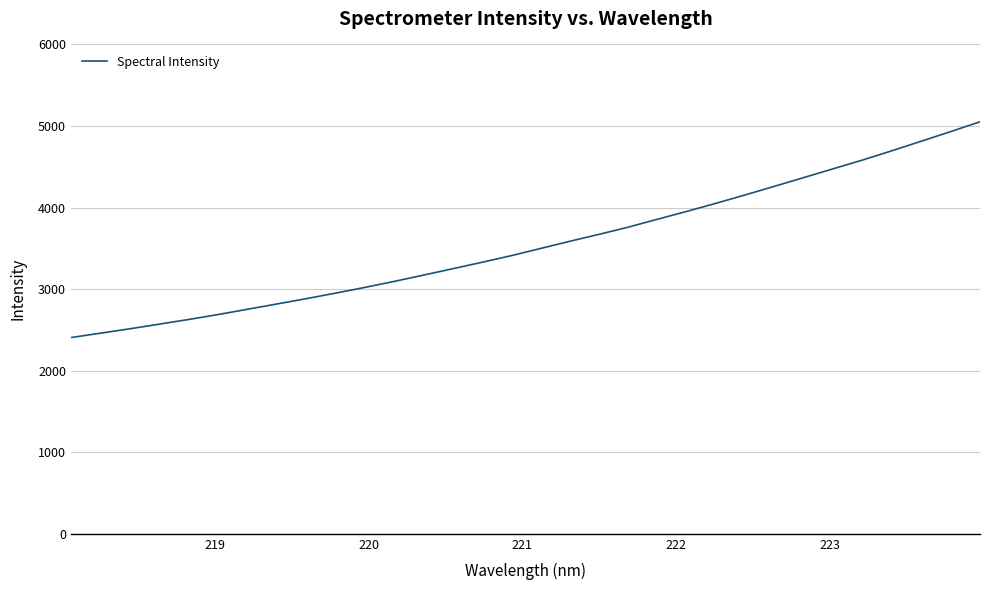

What is the difference between the maximum and minimum values?

2645.3